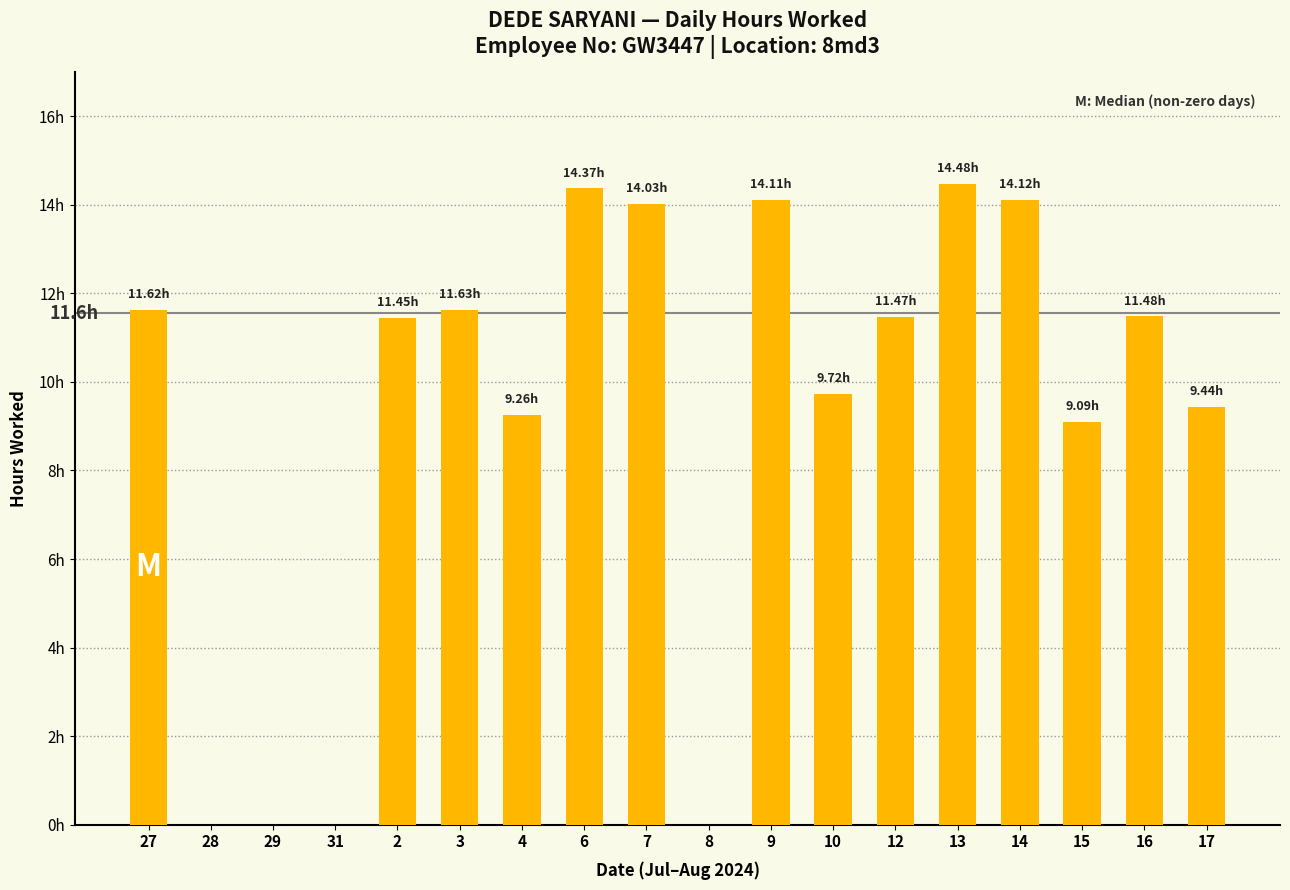

Count the number of values greater than 11.

10